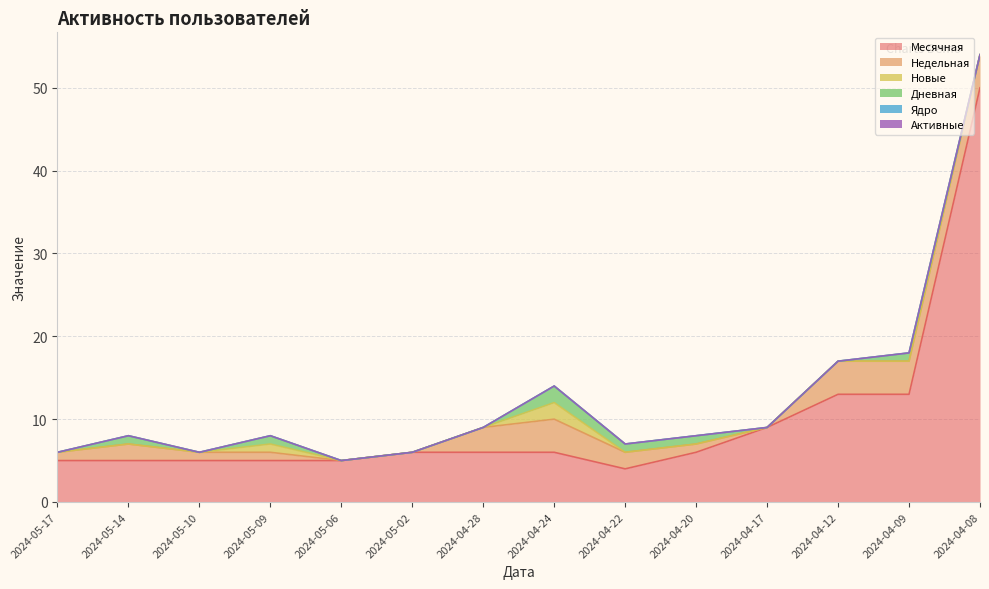

True or false: Ядро and Недельная intersect in this chart.

False